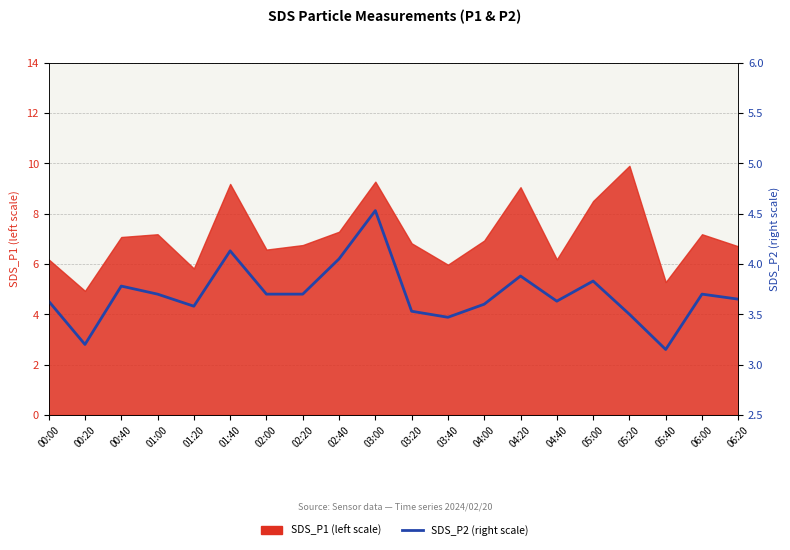

Where is the data nearest to the value 3?

05:40